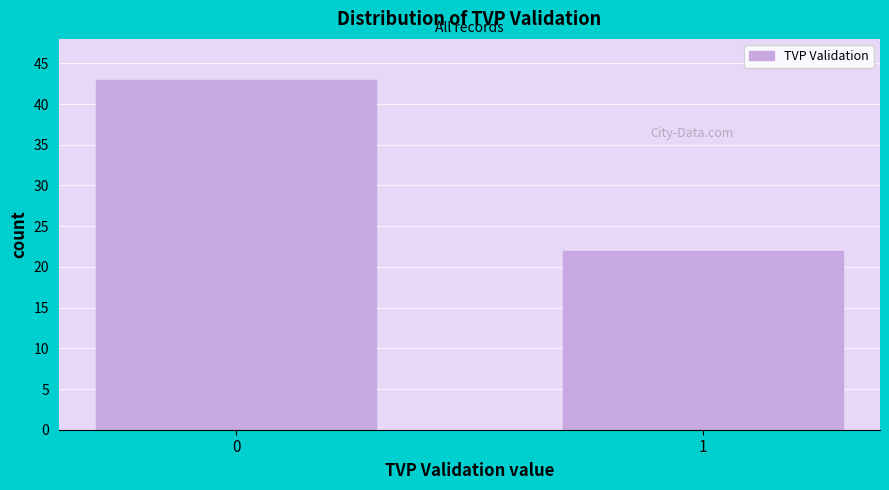

Reading left to right, what are all the values shown in this chart?

0=43	1=22